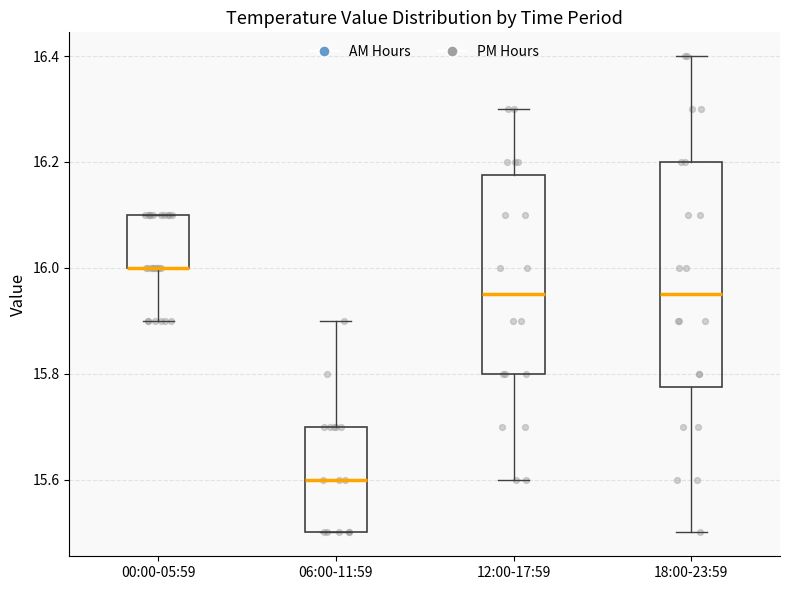

Where is the upper edge of the box for 00:00-05:59 on the y-axis? The values are not printed on the chart, so give them approximately, as read against the axis.

16.10